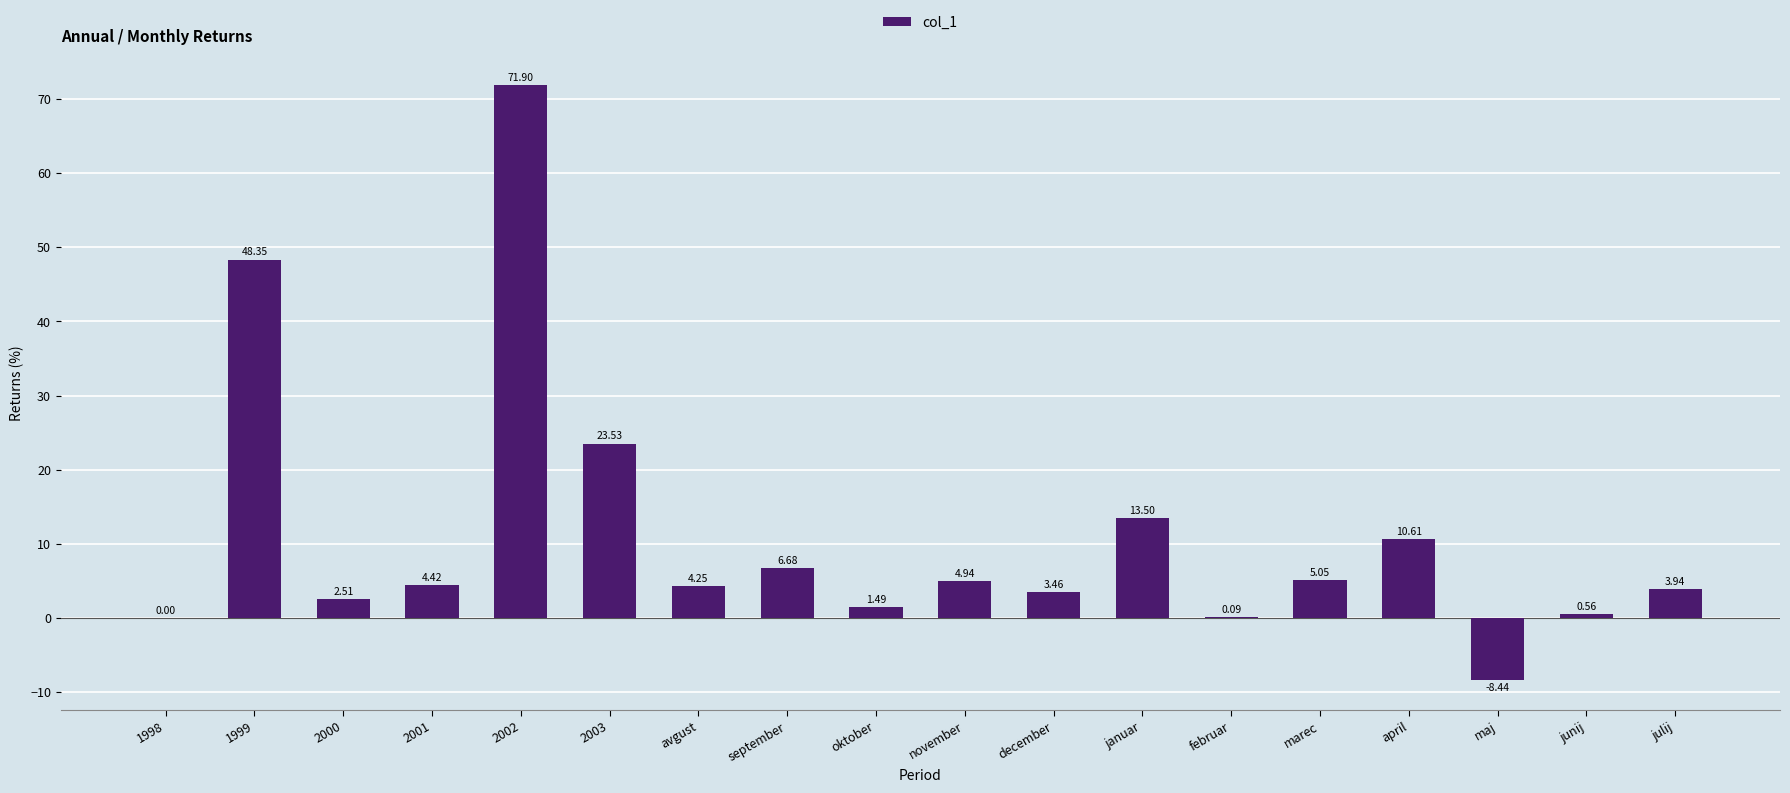

Which has a higher value, november or oktober?

november